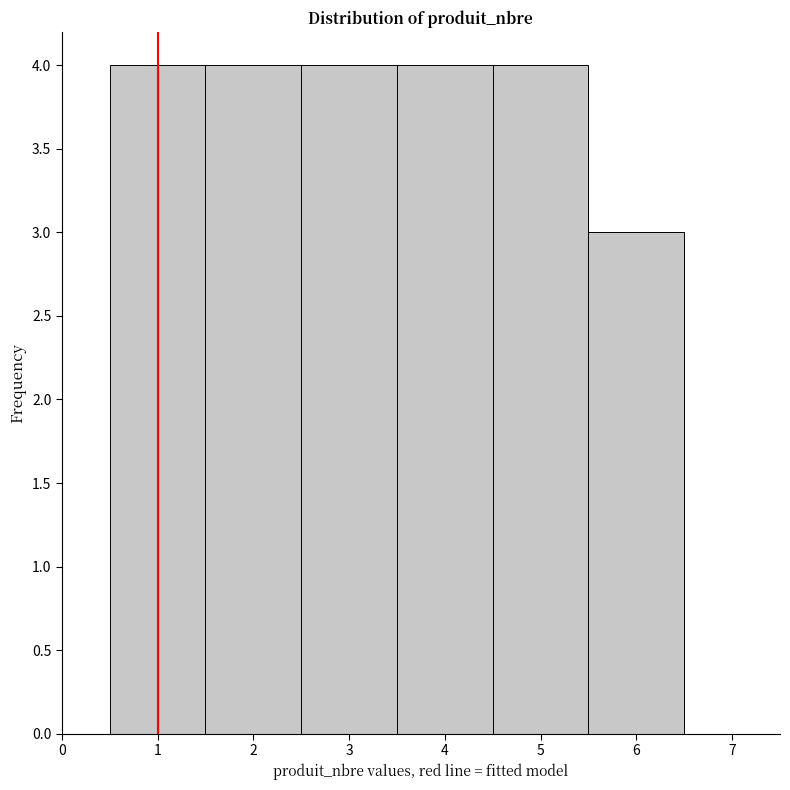

What is the height of the bar covering 2.5 to 3.5 on the x-axis? The values are not printed on the chart, so give them approximately, as read against the axis.

4